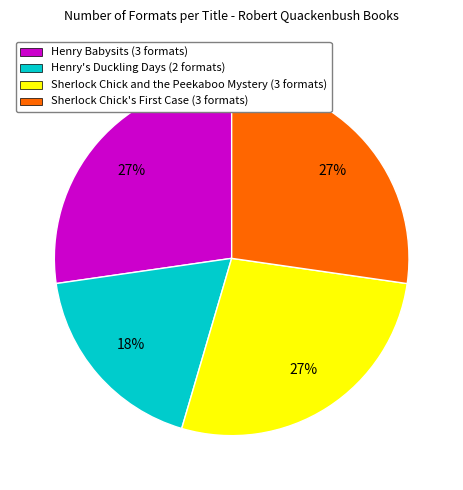

To the nearest percent, what portion does Henry Babysits represent?

27%